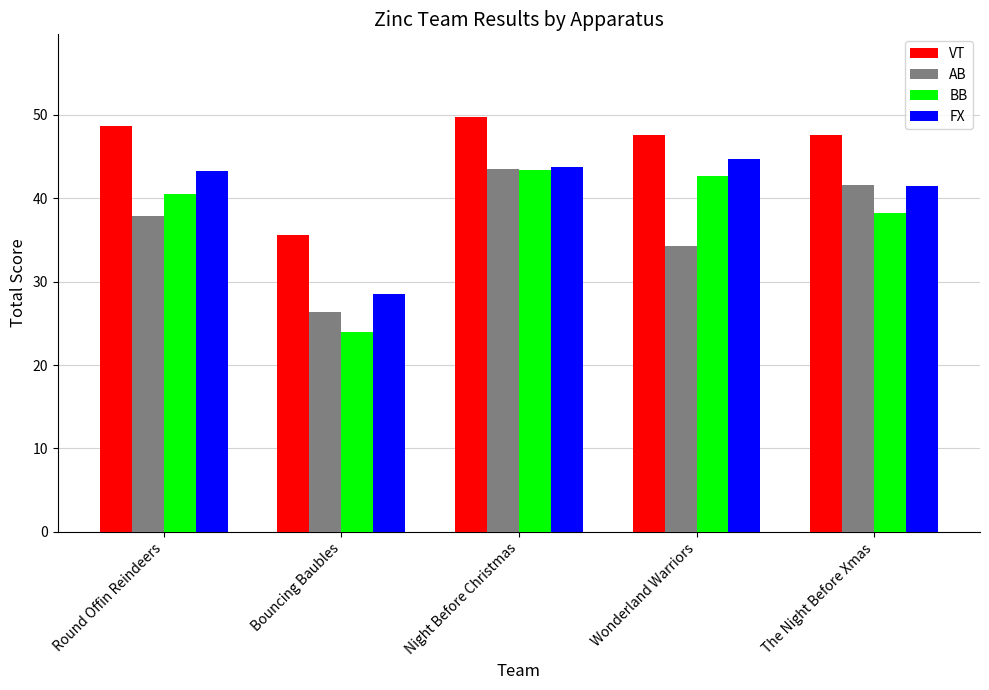

Which series has the largest range (max minus min)?

BB